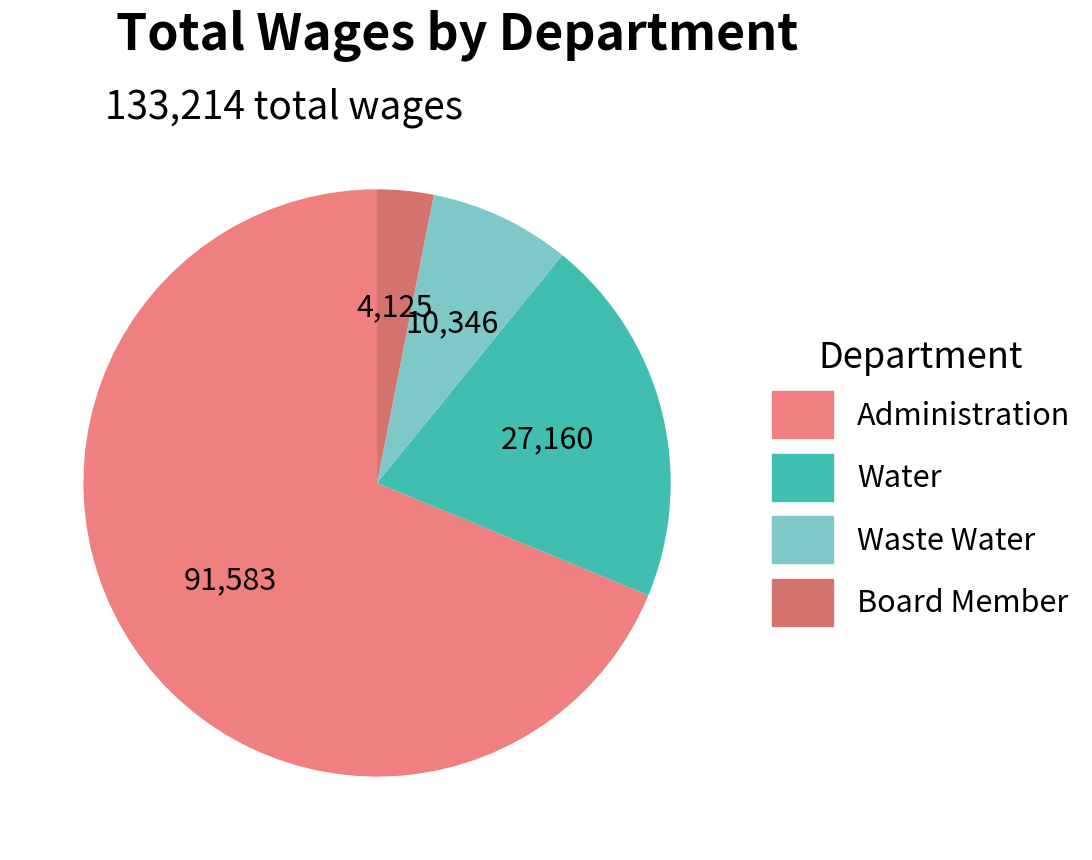

To the nearest percent, what is the average slice percentage?

25%